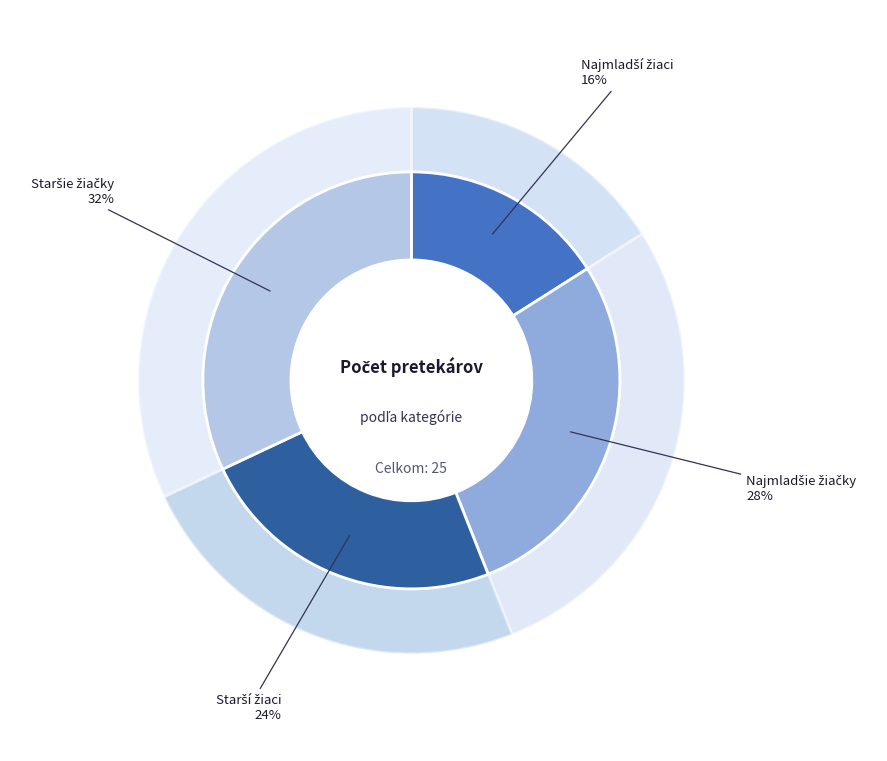

Approximately how many times larger is the value at Najmladšie žiačky compared to Staršie žiačky?

0.9